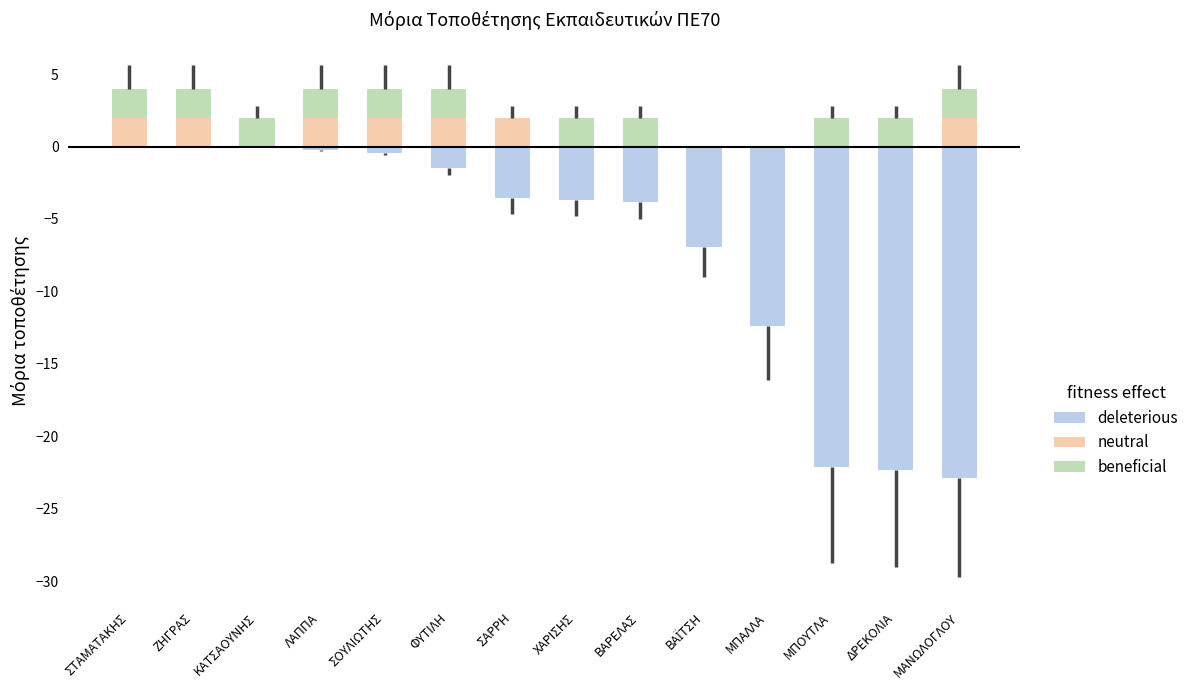

Does the chart contain any negative values?

Yes